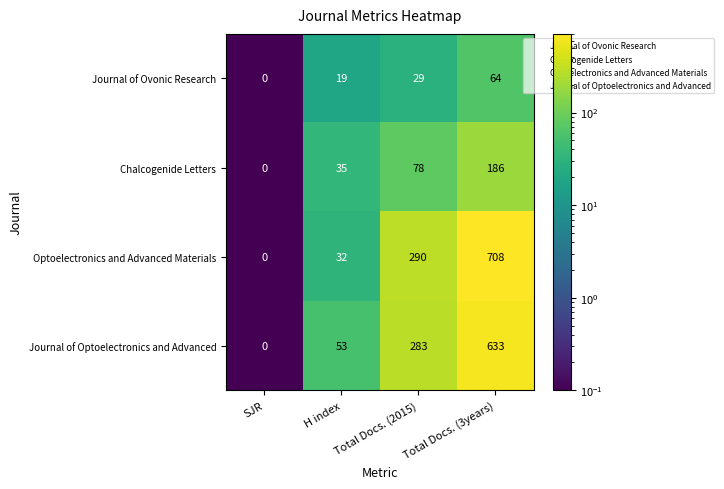

Is the value of Optoelectronics and Advanced Materials at H index greater than the value of Journal of Optoelectronics and Advanced at Total Docs. (2015)?

No